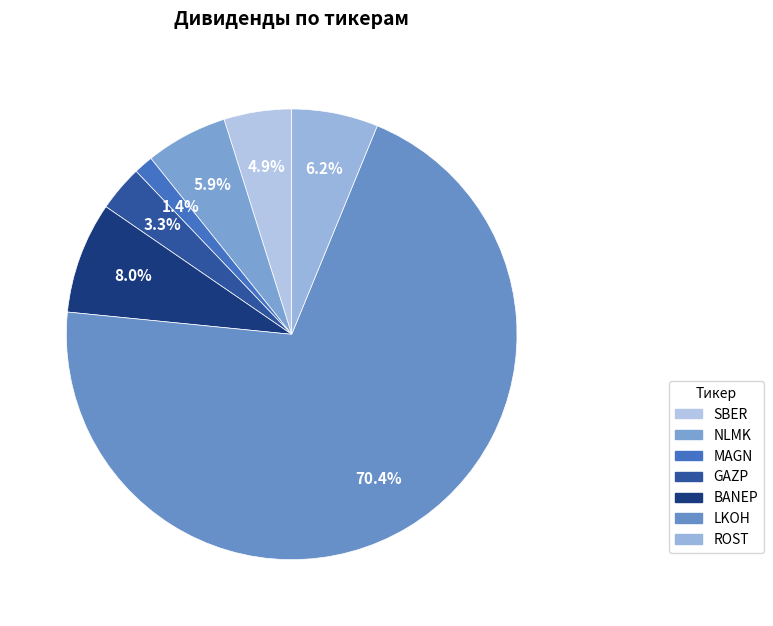

What portion of the pie excludes ROST?

93.8%